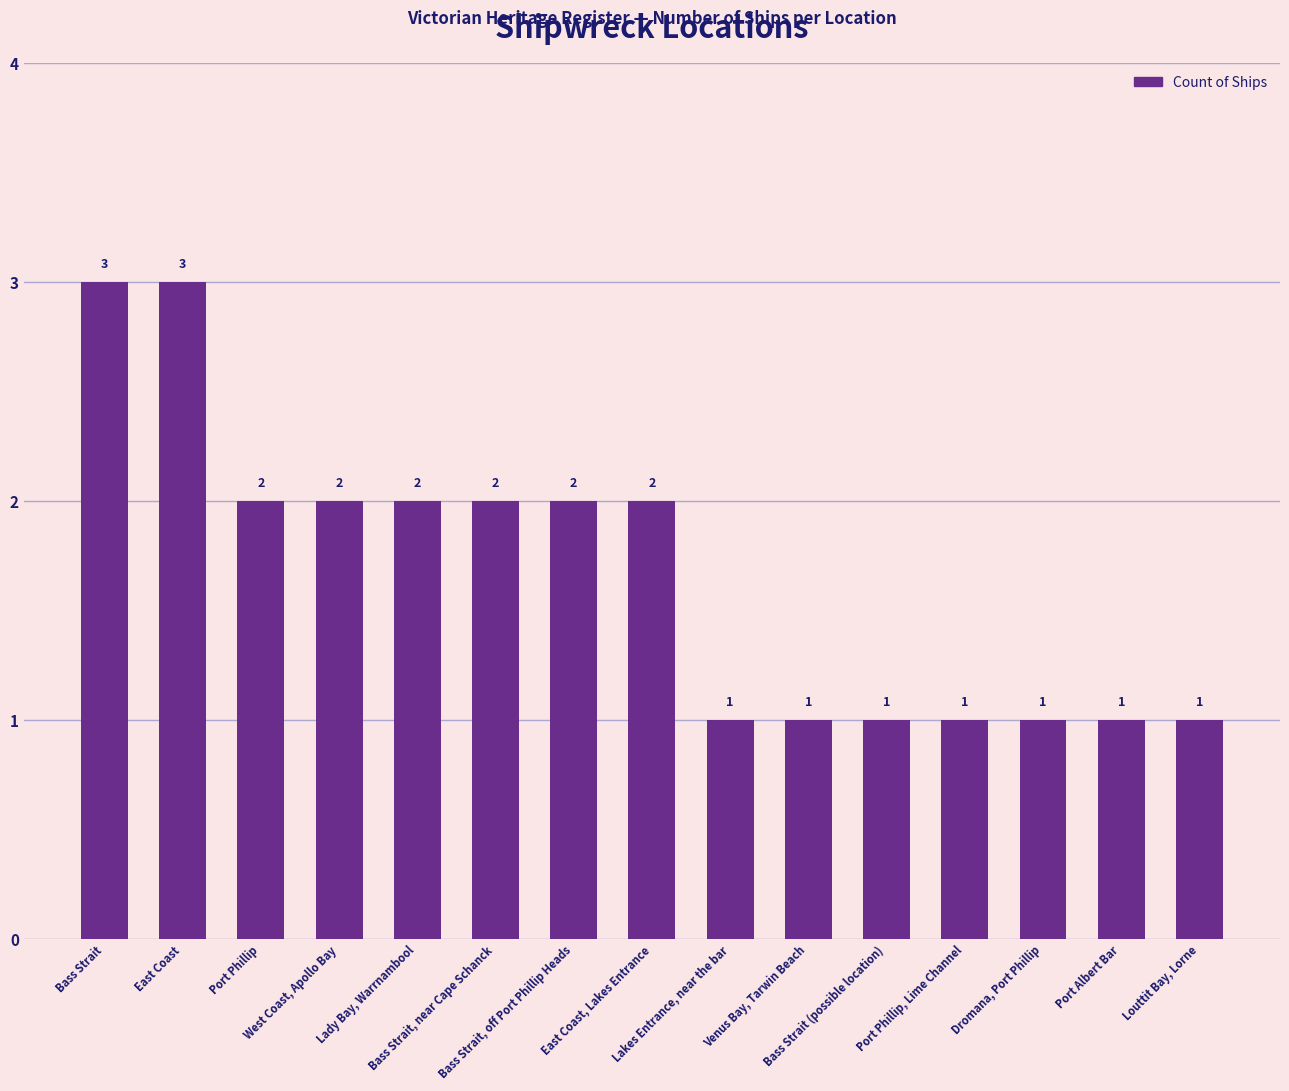

What is the difference between the maximum and minimum values?

2